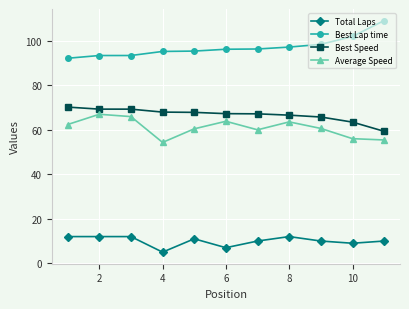

What is the value of the Best Speed point at the 5th from the left?

67.9